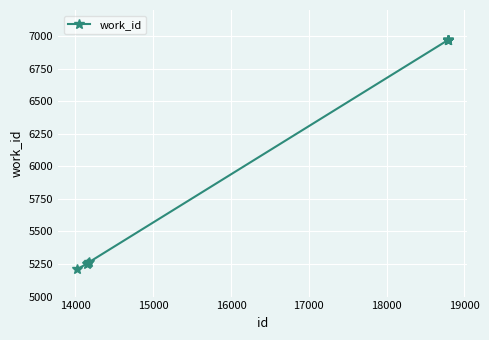

What is the maximum value shown in the chart?

6971